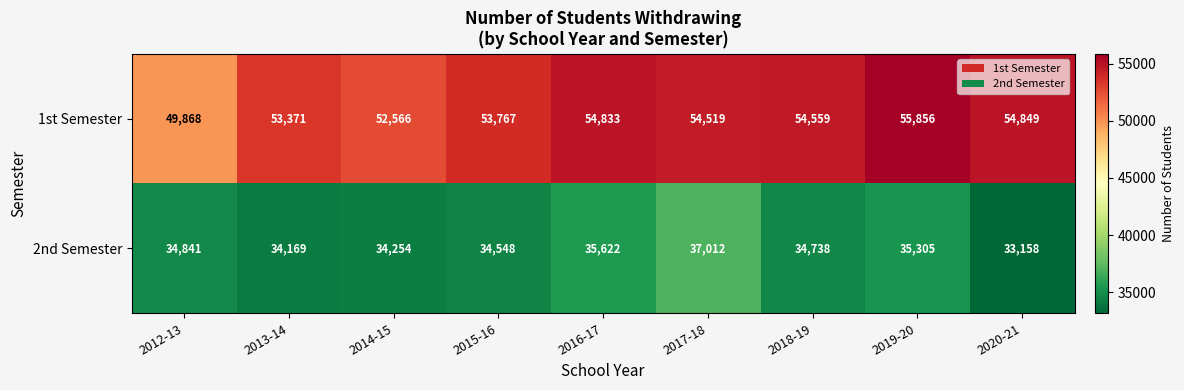

Reading right to left, transcribe all the data shown in this chart.

1st Semester: 2020-21=54849	2019-20=55856	2018-19=54559	2017-18=54519	2016-17=54833	2015-16=53767	2014-15=52566	2013-14=53371	2012-13=49868
2nd Semester: 2020-21=33158	2019-20=35305	2018-19=34738	2017-18=37012	2016-17=35622	2015-16=34548	2014-15=34254	2013-14=34169	2012-13=34841